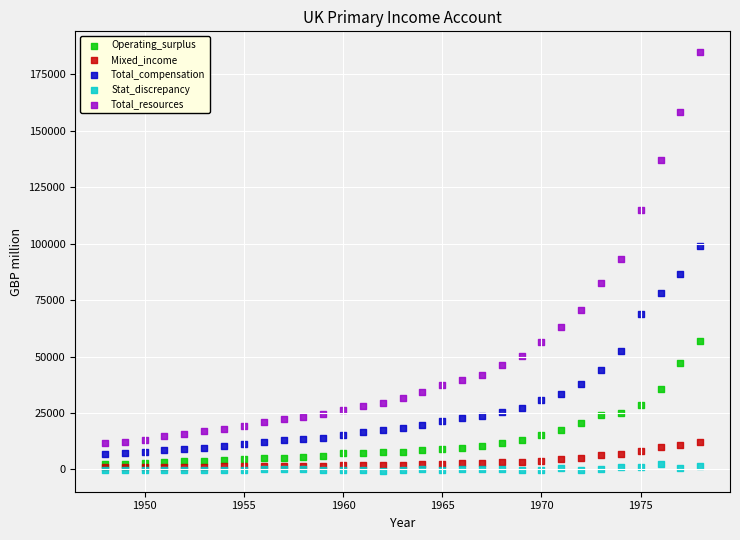

What are all the series names shown in the legend?

Operating_surplus, Mixed_income, Total_compensation, Stat_discrepancy, Total_resources